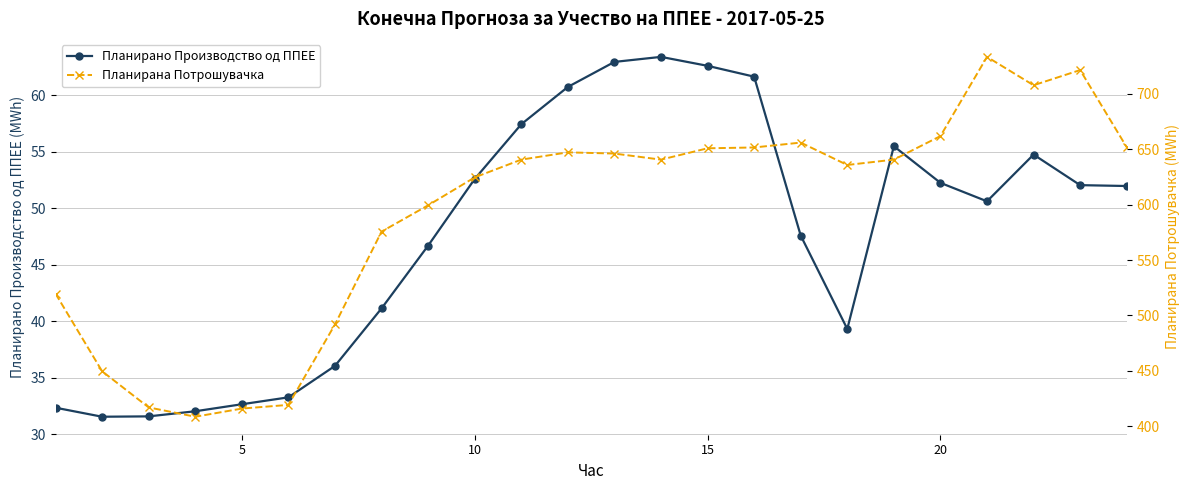

True or false: Планирано Производство од ППЕЕ has more than 2 interior local peaks.

True